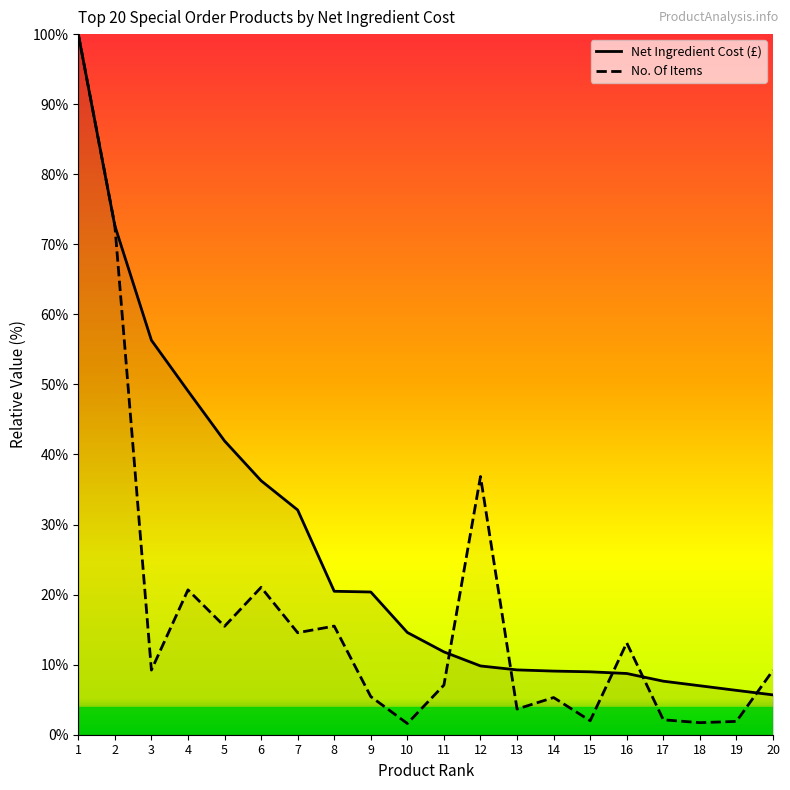

True or false: No. Of Items has more than 1 interior local peaks.

True